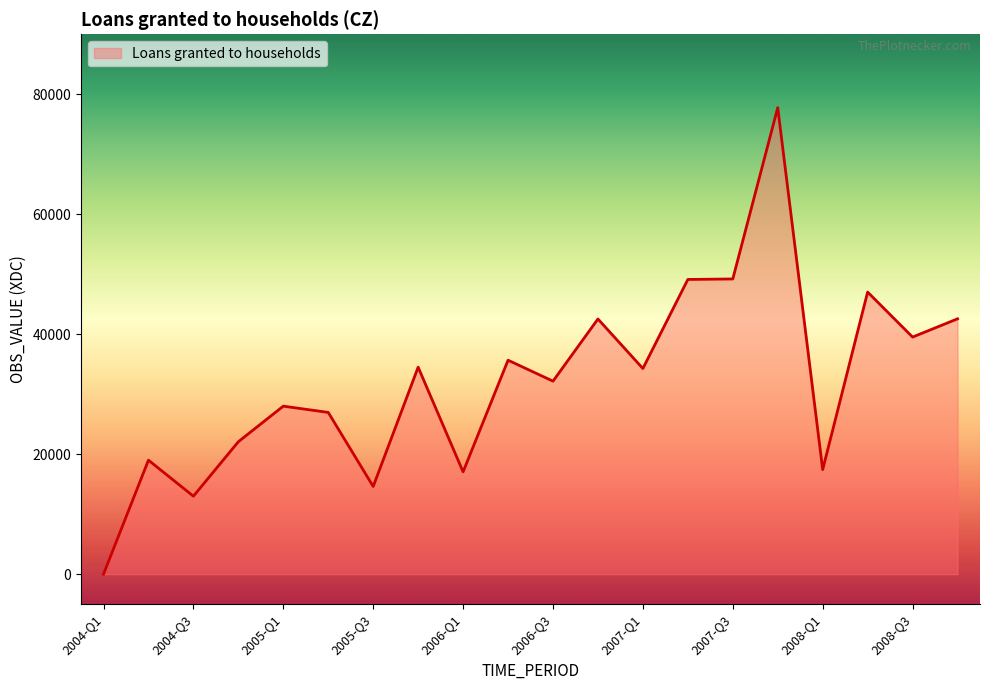

What is the maximum value shown in the chart?

77769